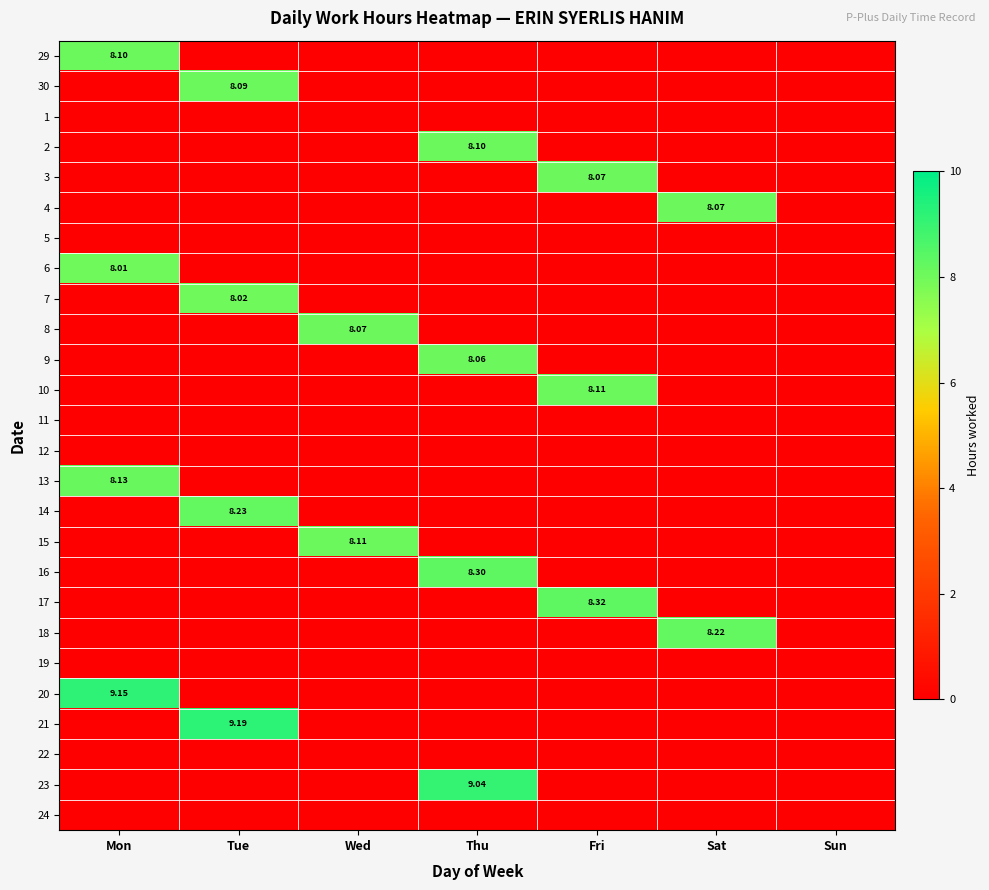

The 13 series shows 4.5 at Sat. True or false?

False